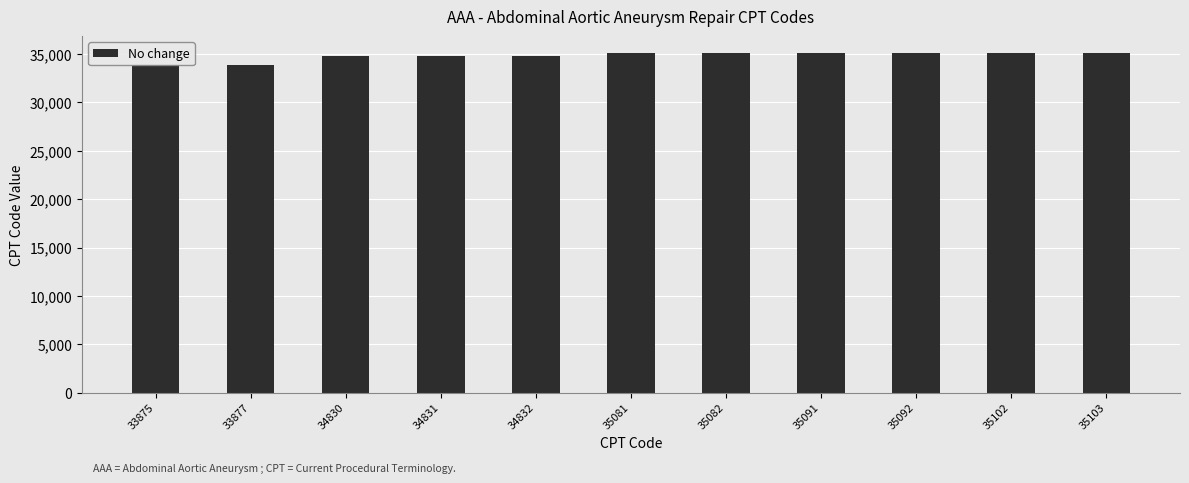

List the labels in order of value, largest first.

35103, 35102, 35092, 35091, 35082, 35081, 34832, 34831, 34830, 33877, 33875